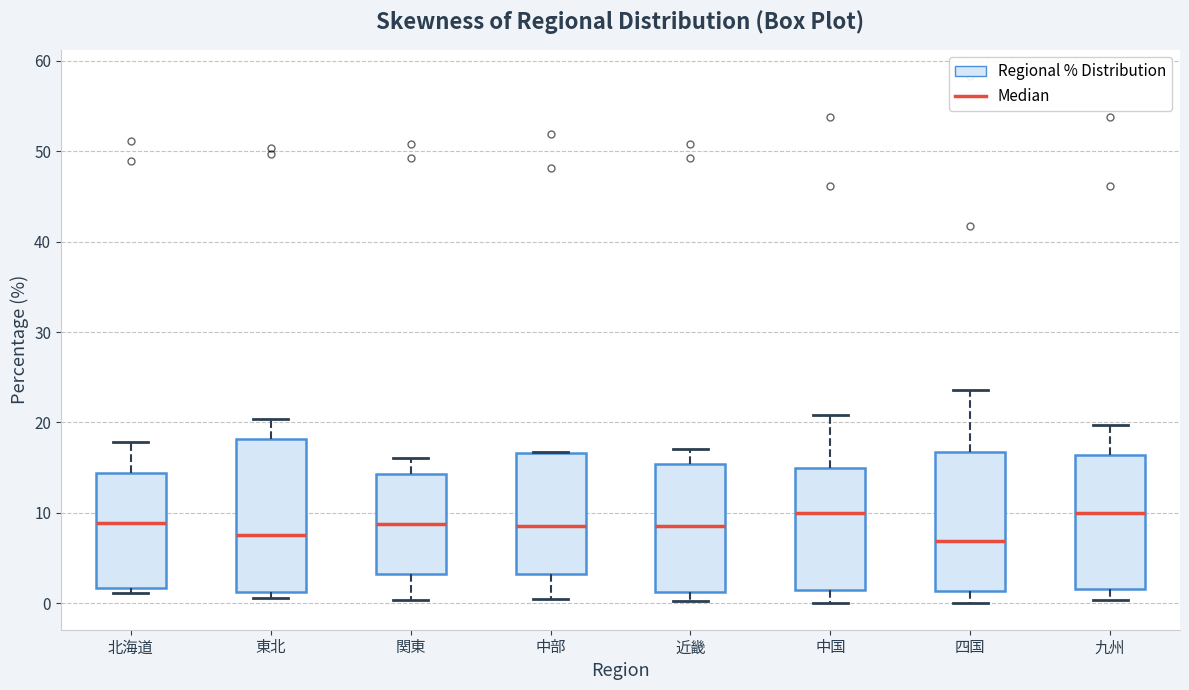

Reading left to right, read every box against the y-axis: the position of its median line, the range the box covers, and the ends of its whiskers. The values are not printed on the chart, so give them approximately, as read against the axis.

北海道: median 9, box 2 to 14, whiskers 1 to 18
東北: median 8, box 1 to 18, whiskers 1 (just below the box's lower edge) to 20
関東: median 9, box 3 to 14, whiskers 0 to 16
中部: median 9, box 3 to 17, whiskers 1 to 17
近畿: median 9, box 1 to 15, whiskers 0 to 17
中国: median 10, box 2 to 15, whiskers 0 to 21
四国: median 7, box 1 to 17, whiskers 0 to 24
九州: median 10, box 2 to 16, whiskers 0 to 20